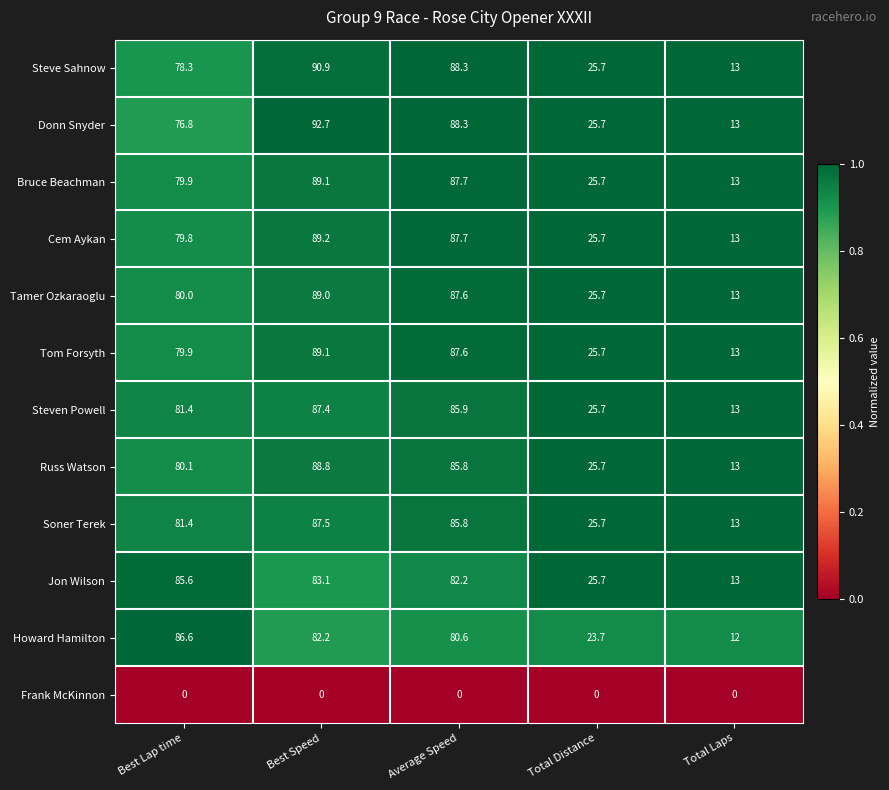

Which category has the lowest value in the Steven Powell series?

Total Laps